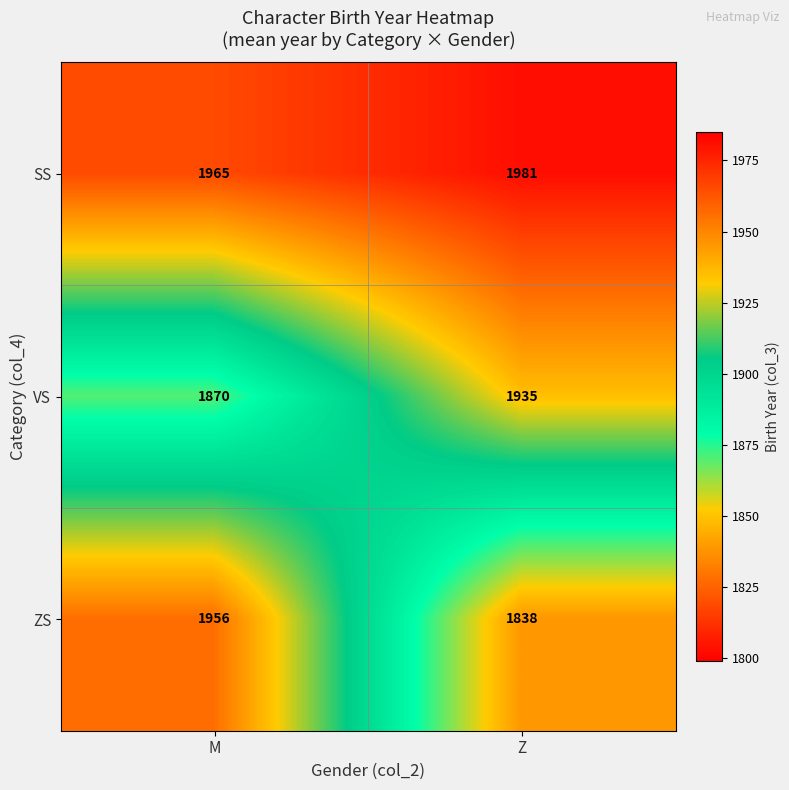

Reading left to right, transcribe all the data shown in this chart.

SS: 1965	1981
VS: 1870	1935
ZS: 1956	1838